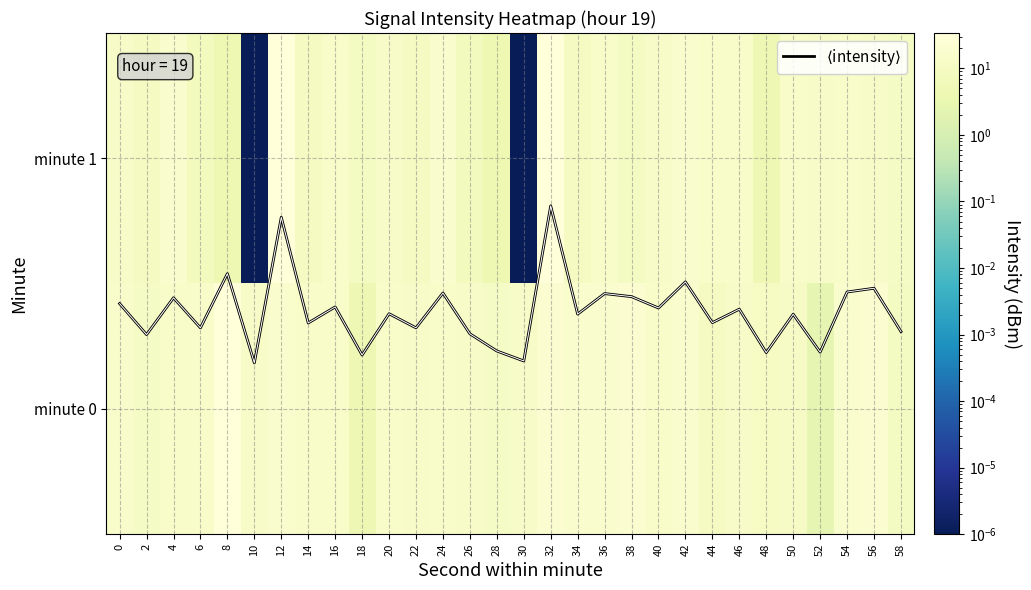

At 52, list the series in order from smallest to largest.

$\langle$intensity$\rangle$, minute 0, minute 1